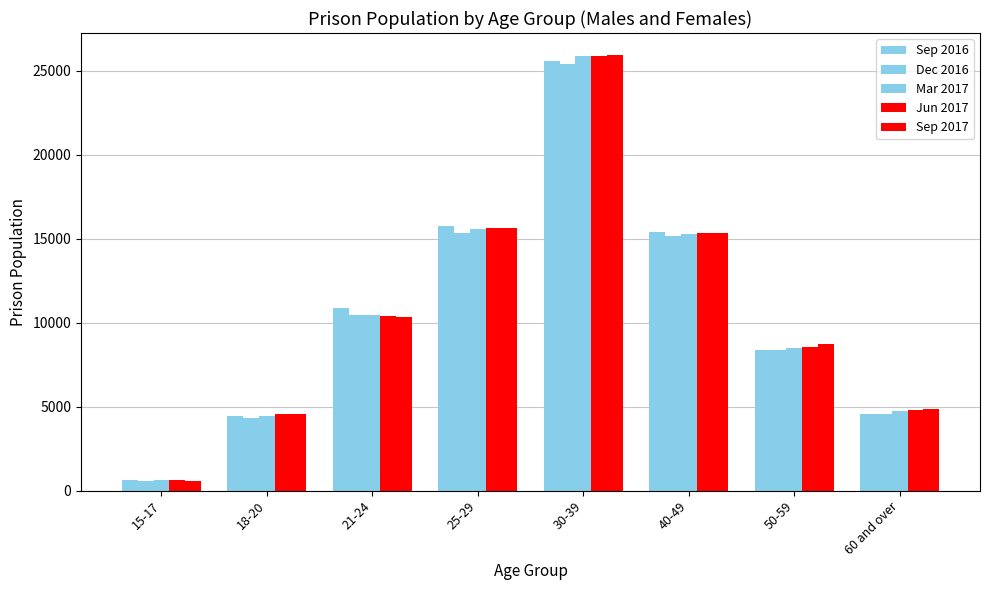

How many values in the Jun 2017 series are below 10393?

4